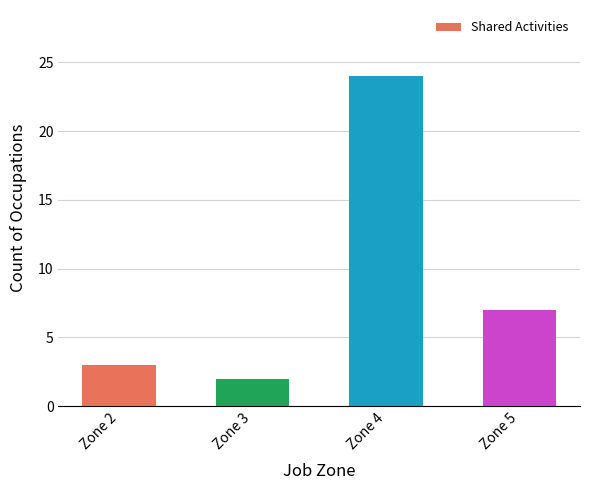

At which label is the value closest to 13?

Zone 5